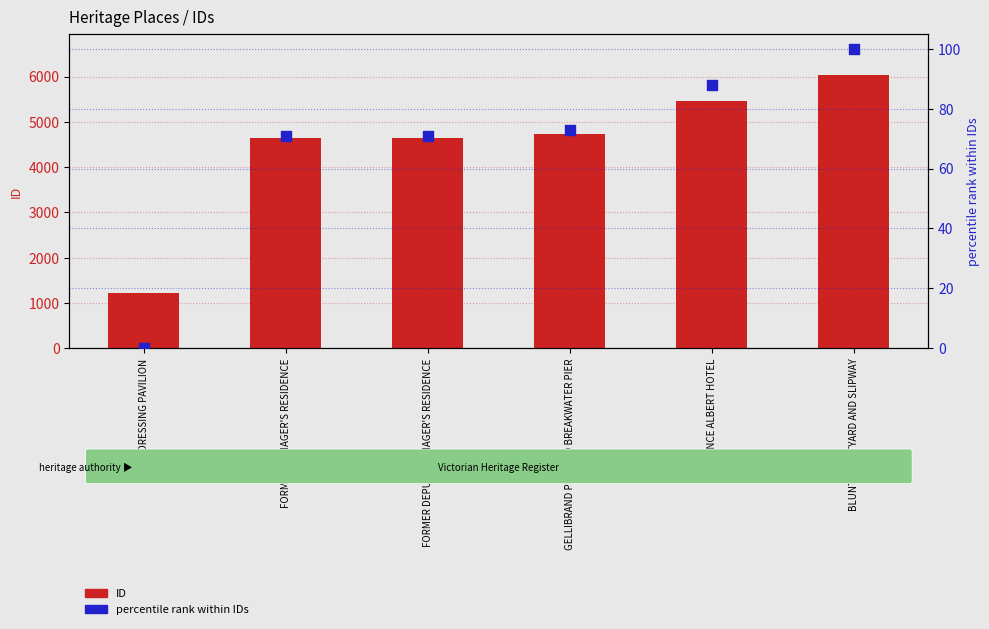

Which series has the largest total across all categories?

ID